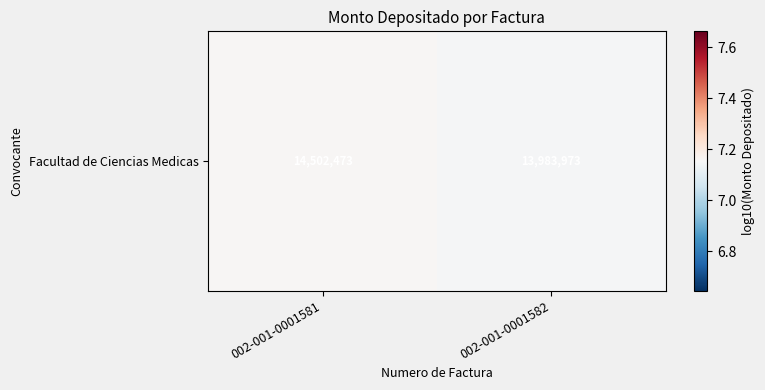

Reading left to right, what are all the values shown in this chart?

002-001-0001581=7.2	002-001-0001582=7.1